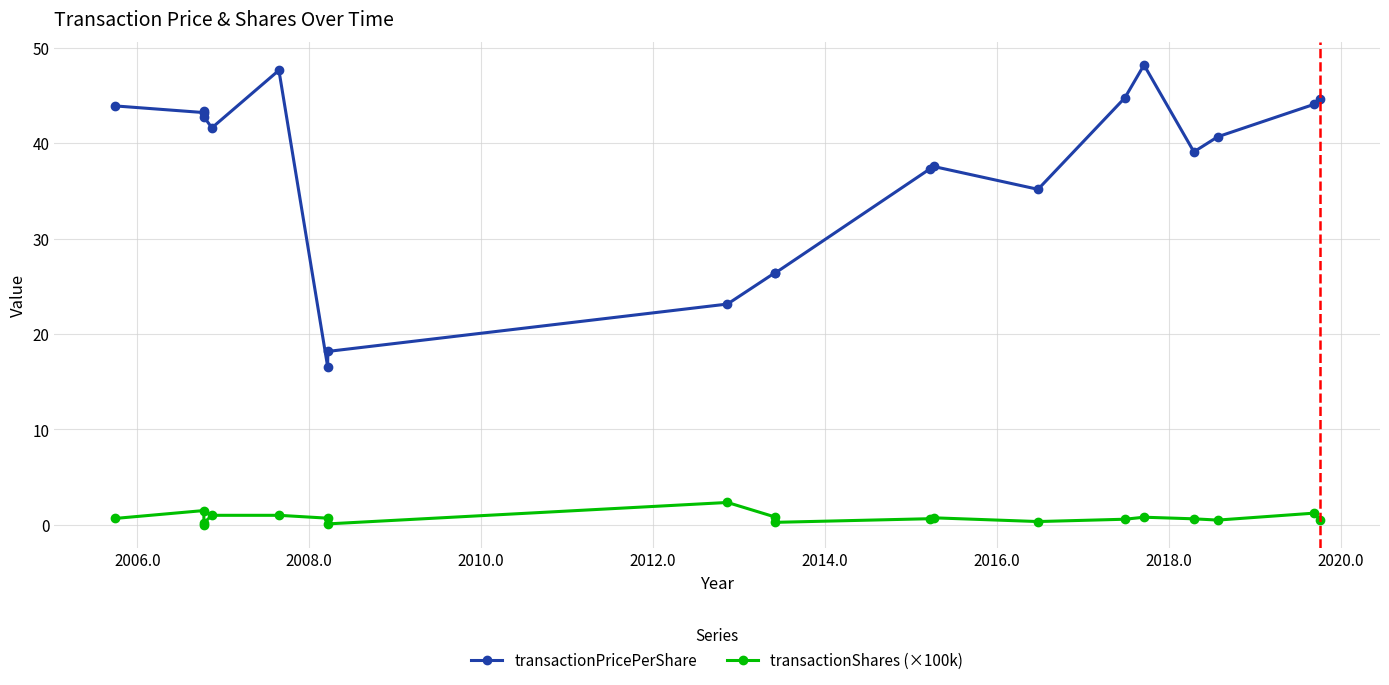

Which series has the widest spread of values?

transactionPricePerShare